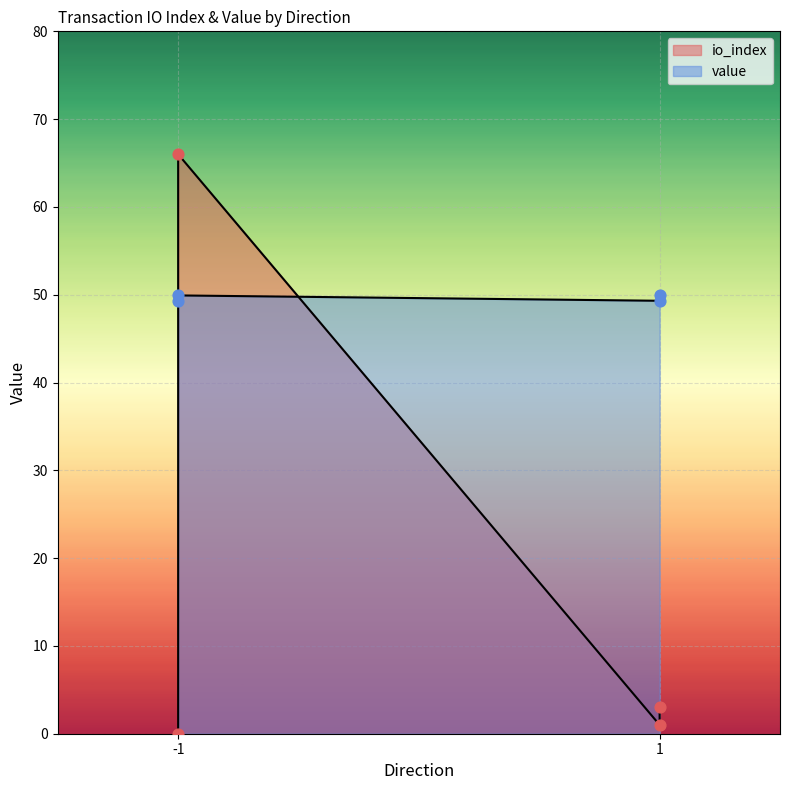

At which category is the sum across all series the highest?

-1